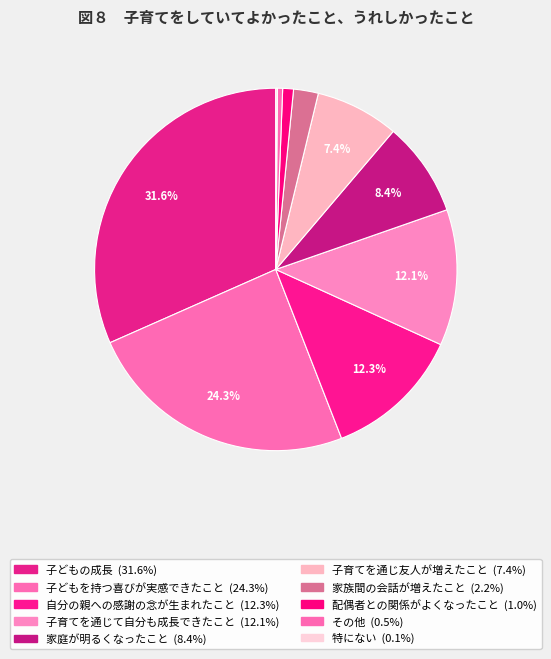

The 家族間の会話が増えたこと slice represents 2% of the pie. True or false?

True